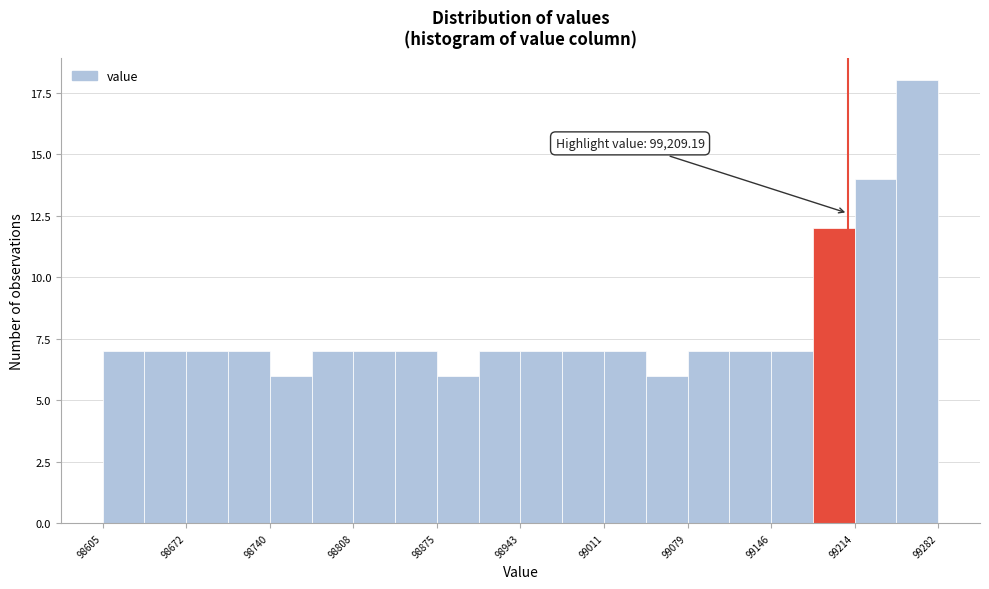

Around what value on the x-axis is the tallest bar? Give the approximate position of its centre, as read against the axis.

99270